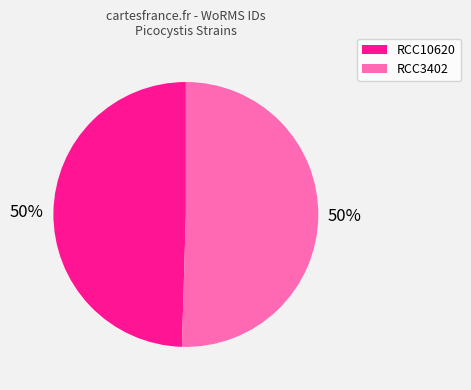

Do RCC3402 and RCC10620 together represent more than half of the pie?

Yes